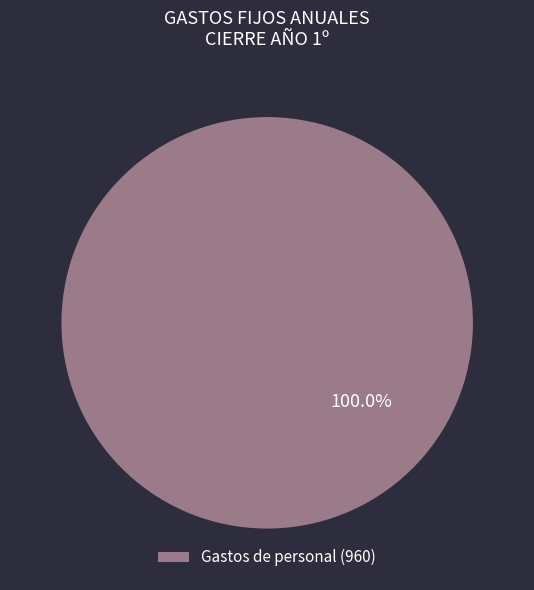

Which category accounts for the majority?

Gastos de personal (960)